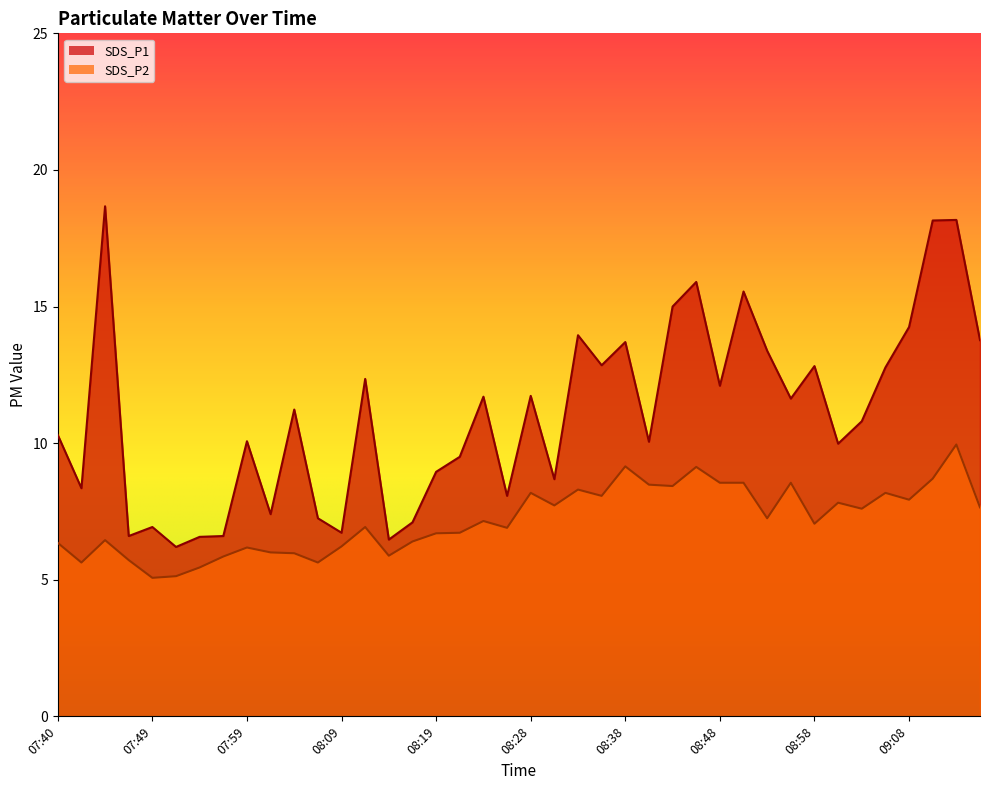

What position from the left is 08:38?

25